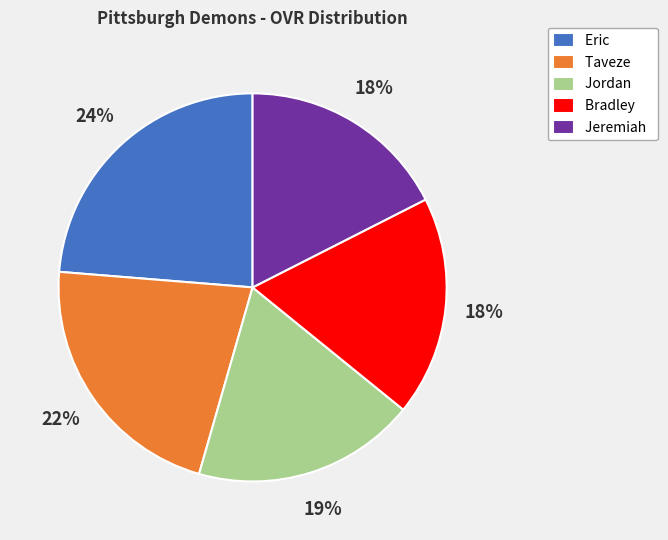

How many segments does this pie chart have?

5